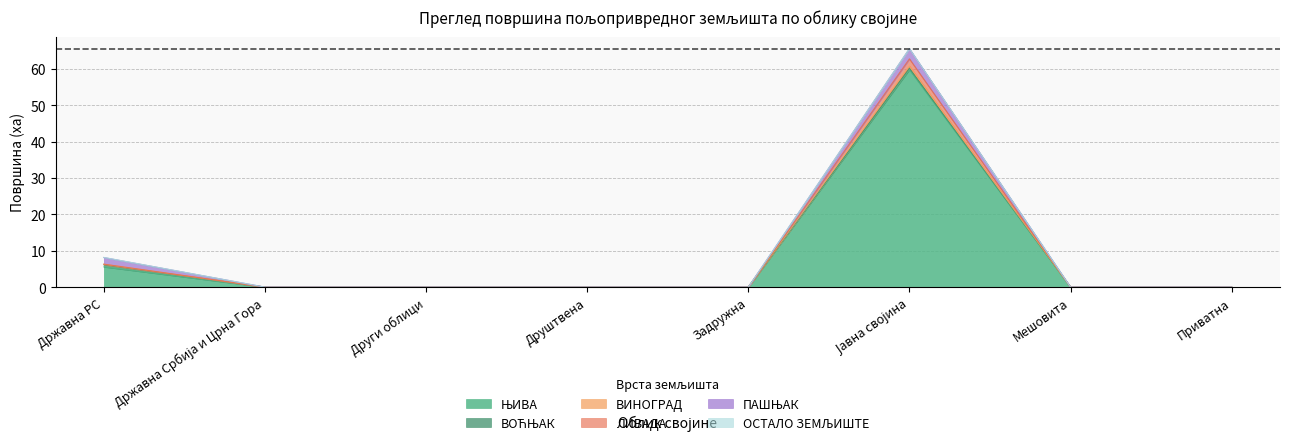

Which series changed the most between Друштвена and Приватна?

ЊИВА